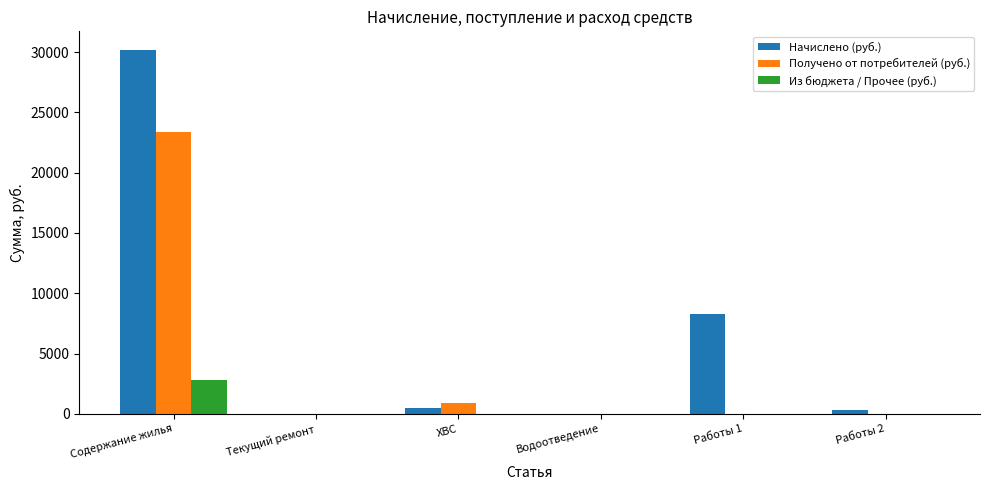

The value of Начислено (руб.) at Содержание жилья is 18965.9. True or false?

False